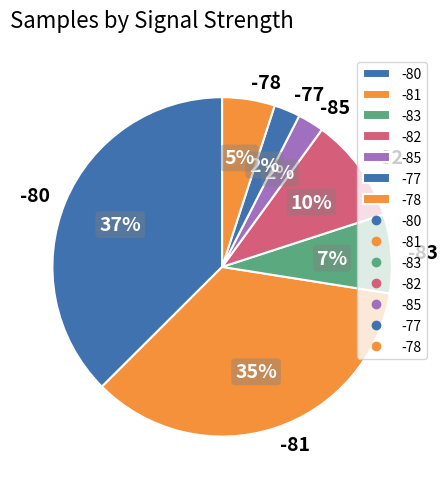

Which has a higher value, -85 or -80?

-80